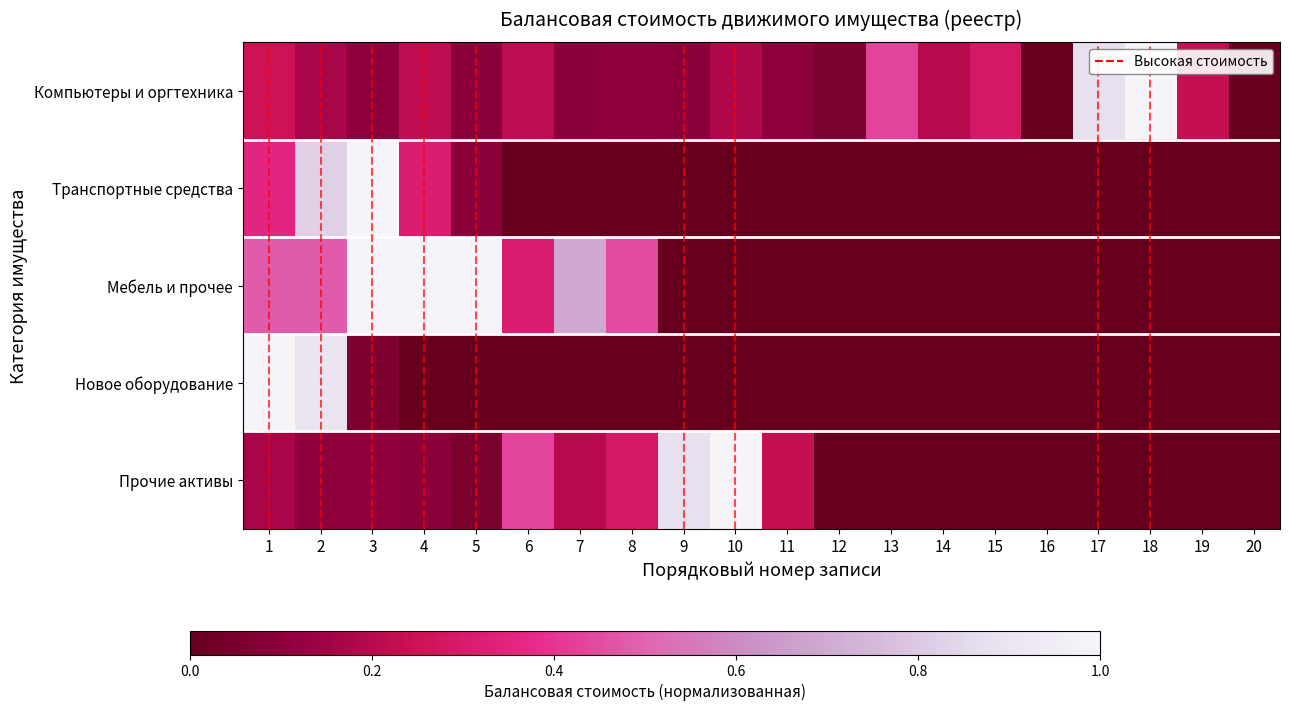

Rank the series at 6 from highest to lowest value.

Прочие активы, Мебель и прочее, Компьютеры и оргтехника, Транспортные средства, Новое оборудование